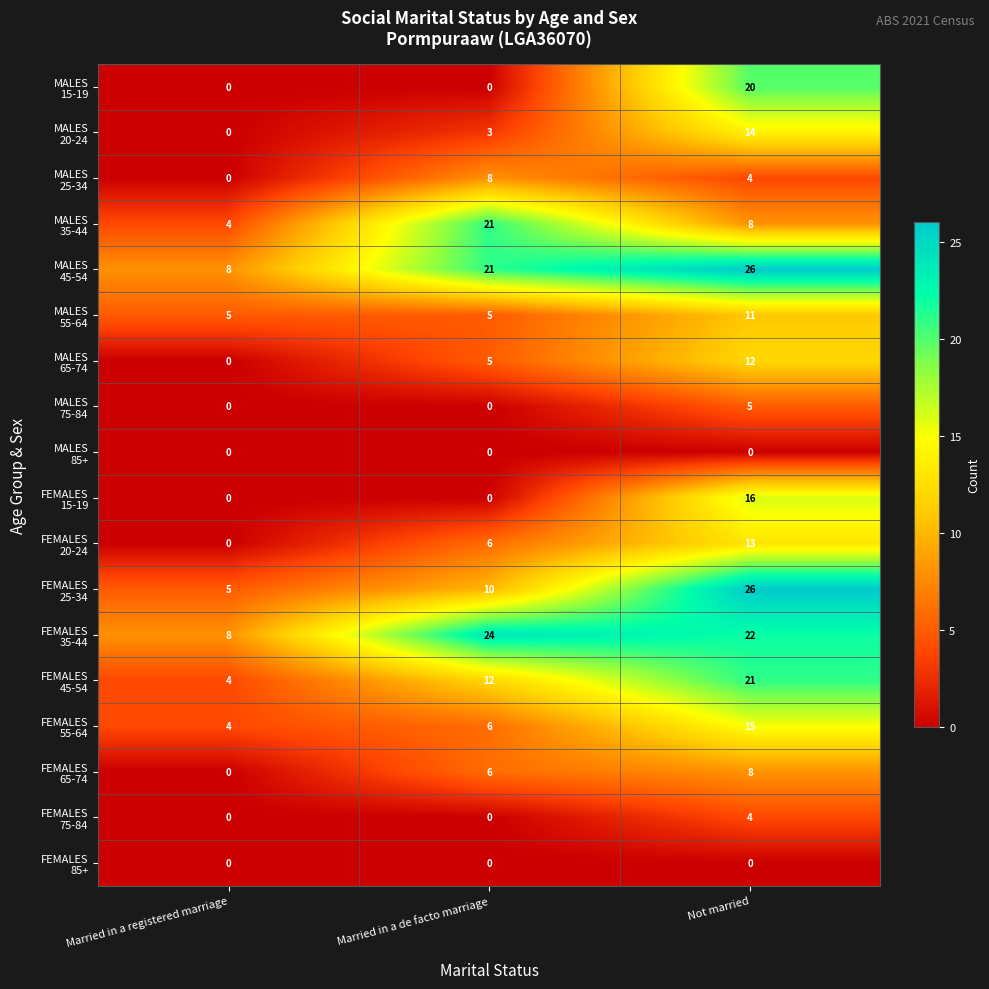

What is the maximum value shown in the chart?

26